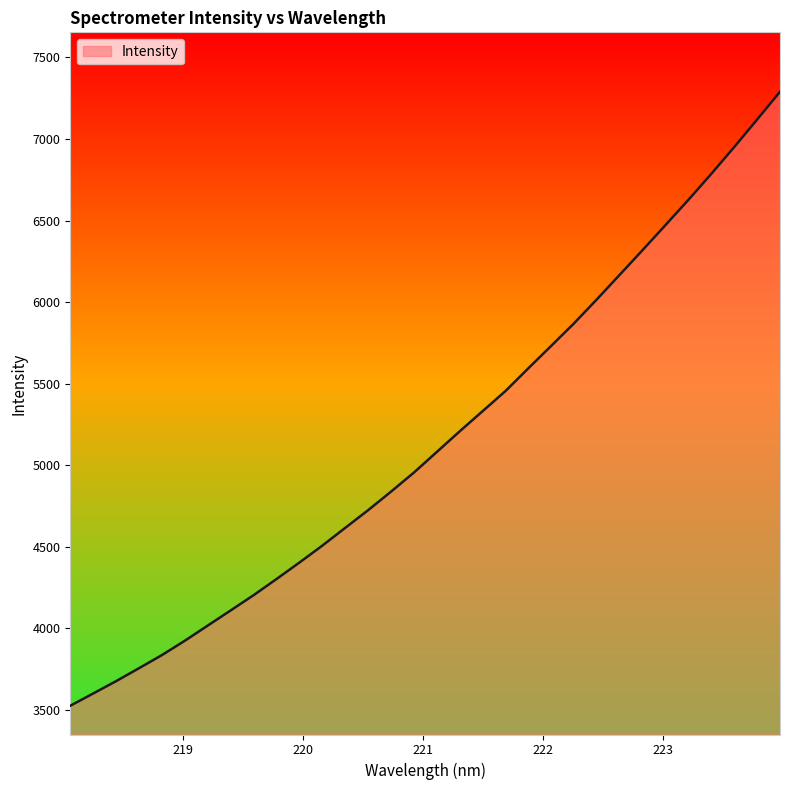

What is the sum of all values?

165040.2